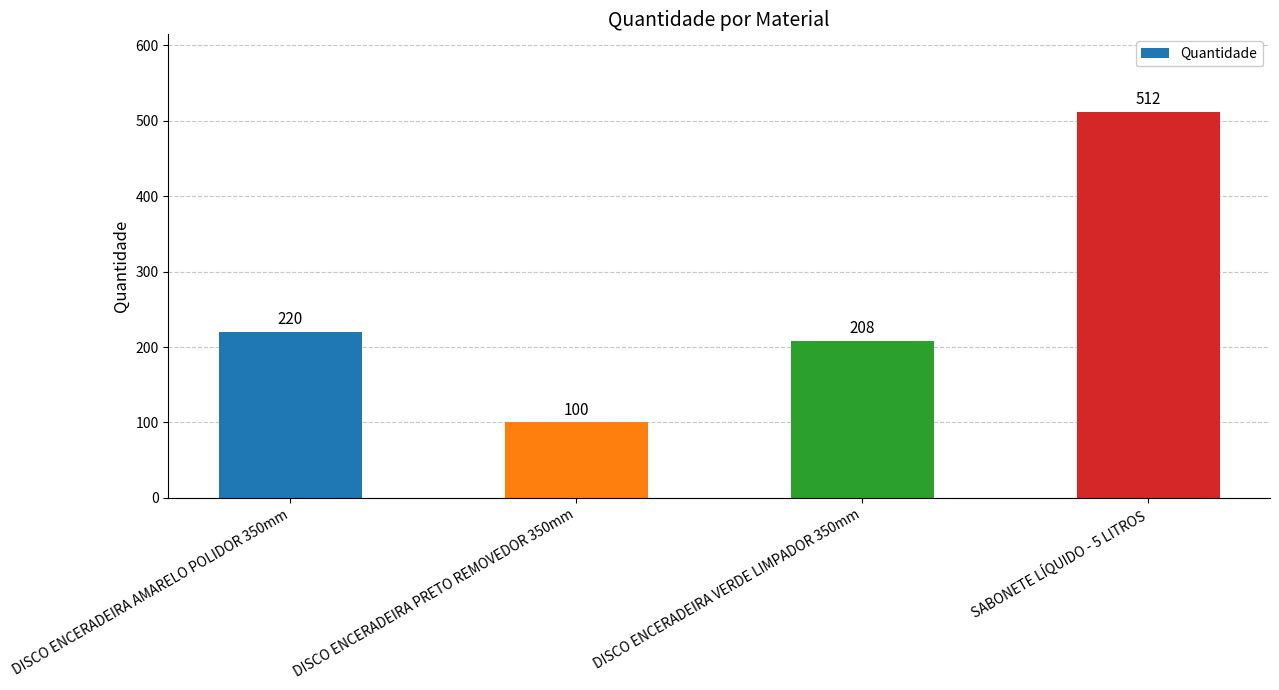

How many data points does each series have?

4